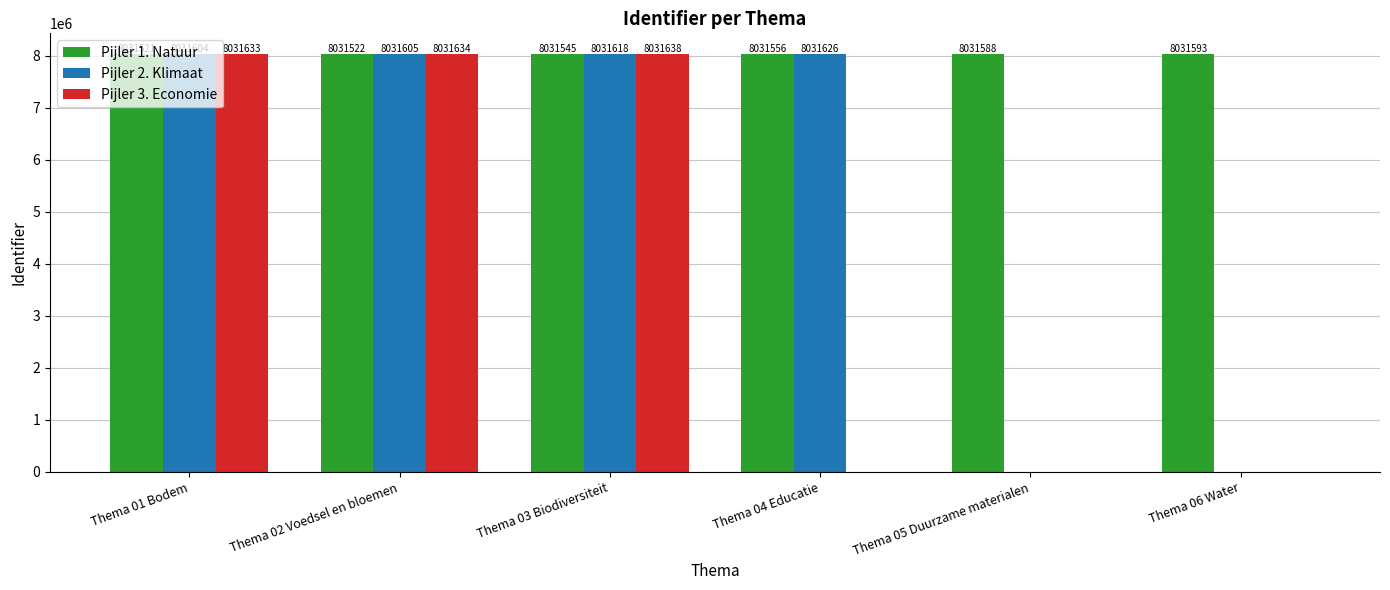

At which category is the sum across all series the highest?

Thema 03 Biodiversiteit